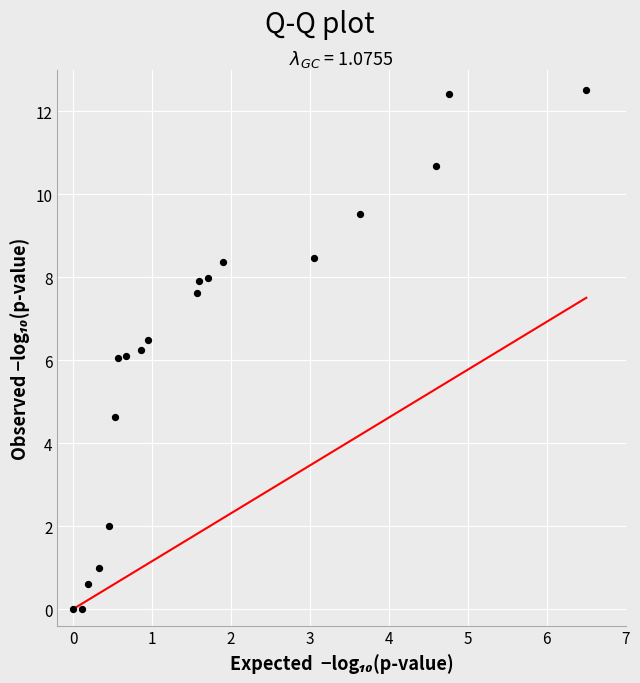

What is the range of Y values (max minus min)?

12.5